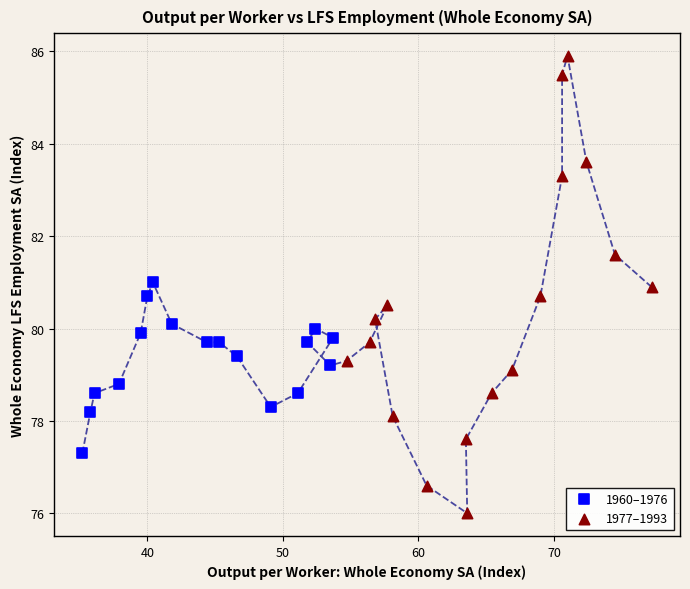

Which series has the largest Y range (max minus min)?

1977–1993